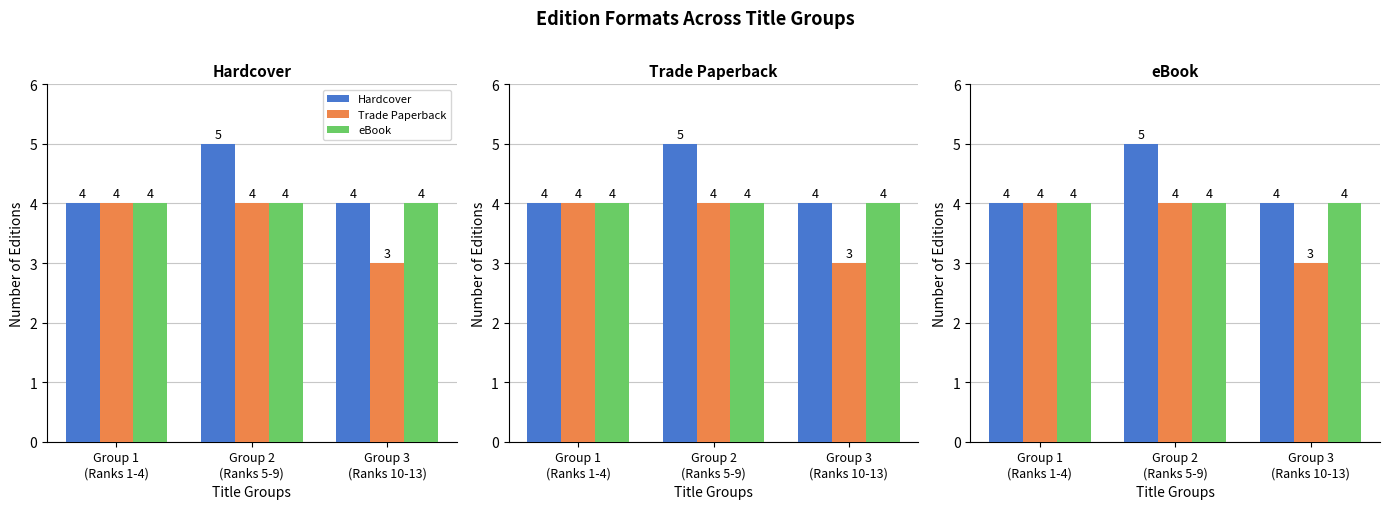

What is the average value of the Hardcover series?

4